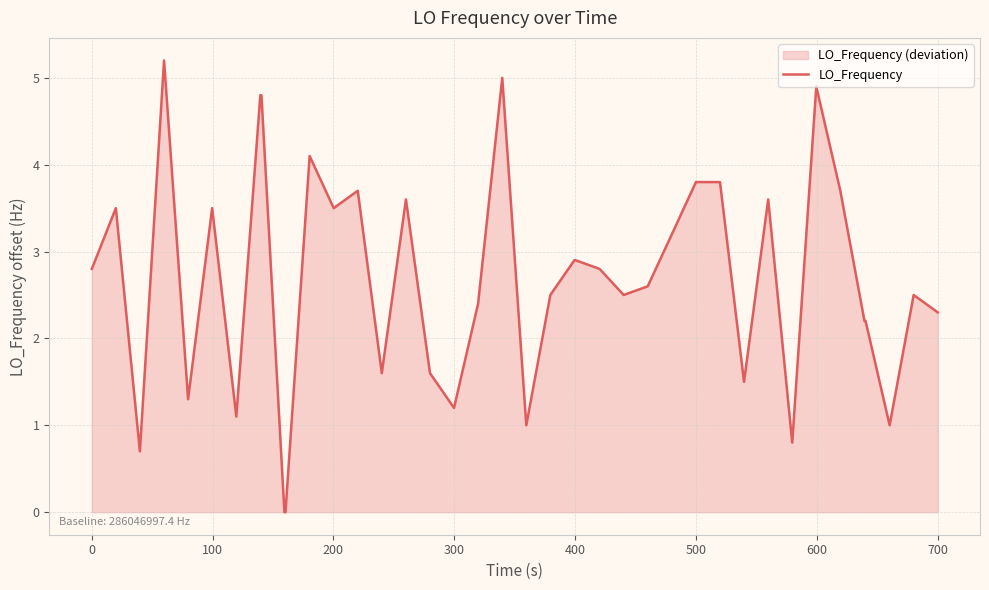

How many data points are above 2?

28